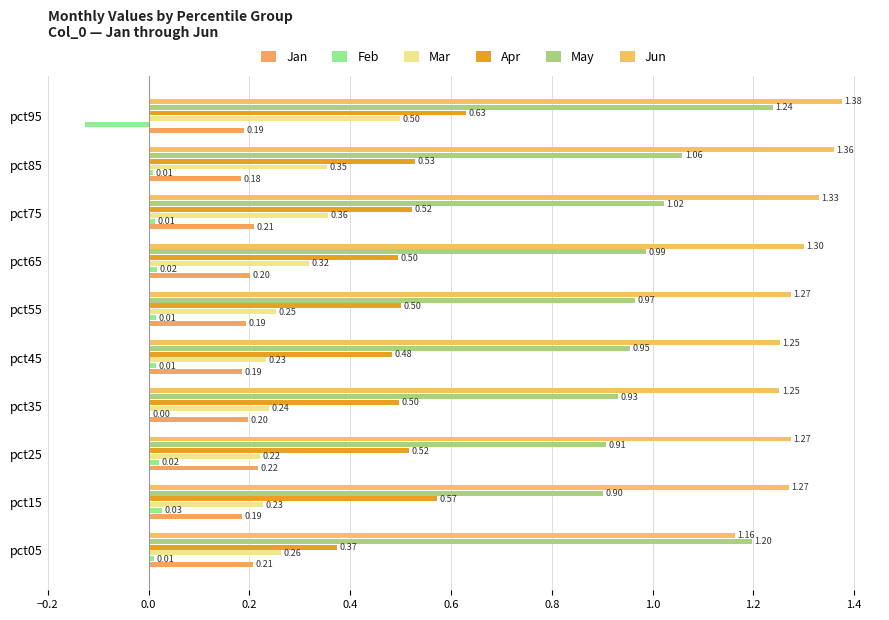

How many series are shown in this chart?

6